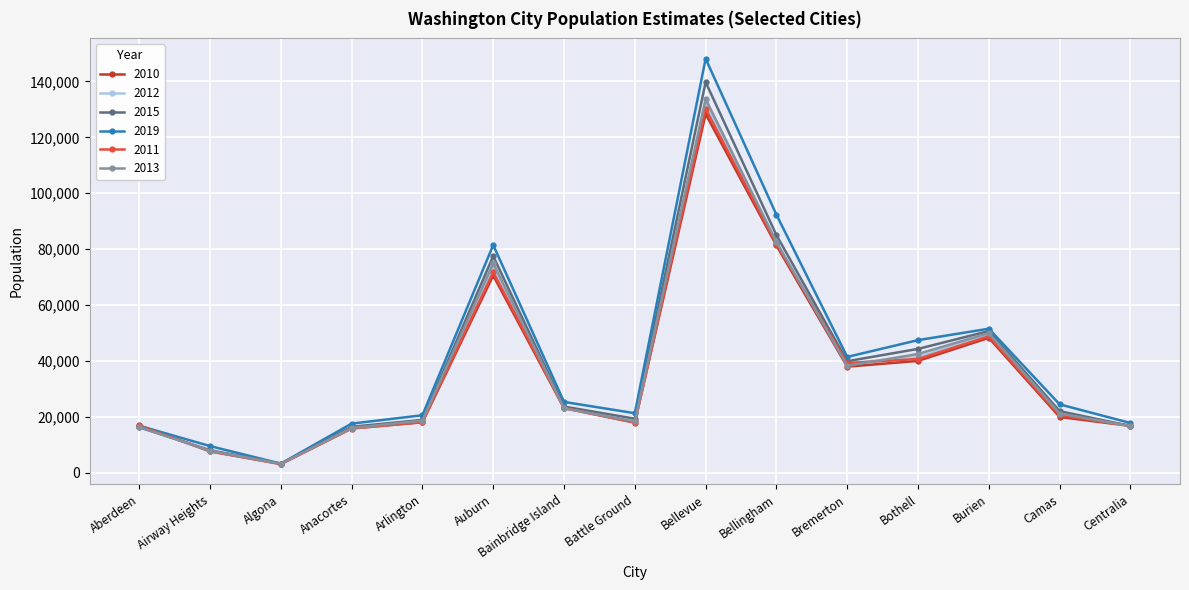

What is the total value across all series at Arlington?

112354